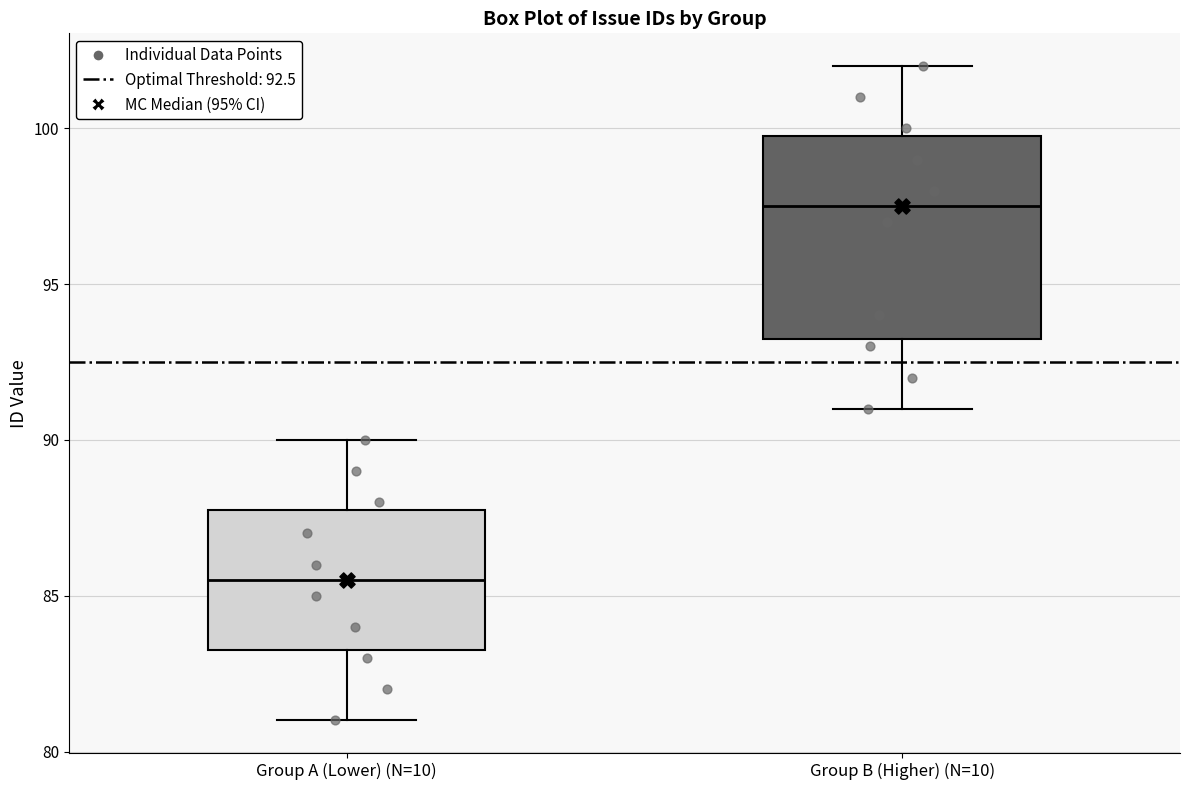

Which box is the tallest, from its lower edge to its upper edge?

Group B (Higher) (N=10)